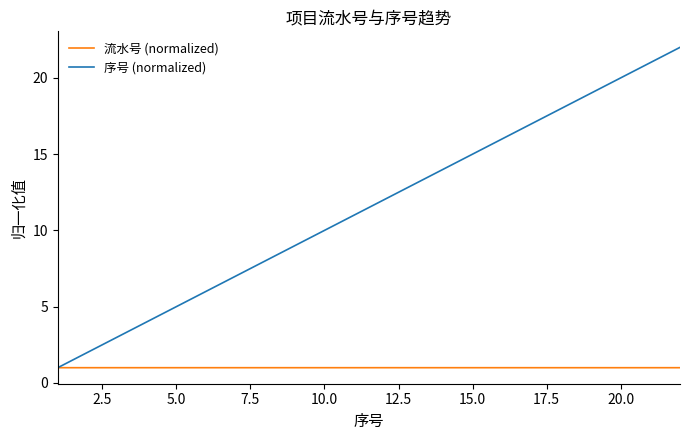

What is the difference between the second highest and minimum values in the 序号 (normalized) series?

20.0